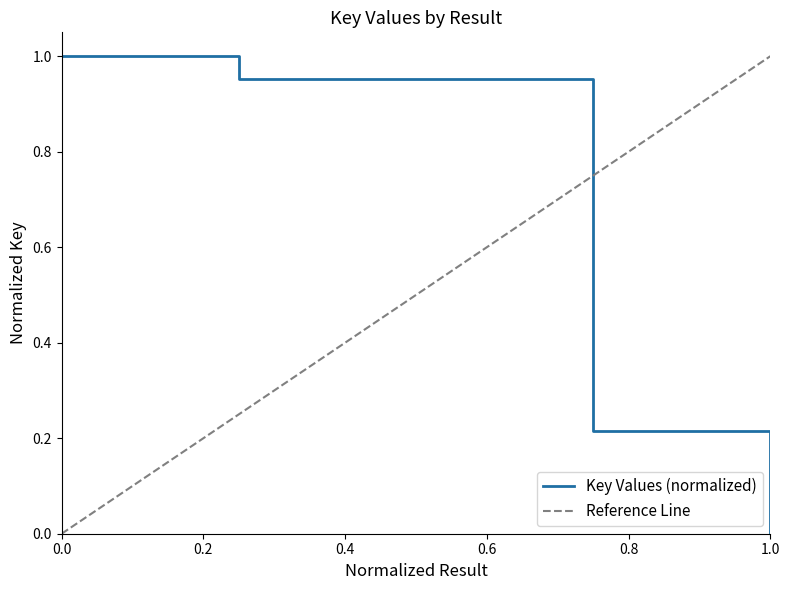

True or false: Key Values (normalized) has a value of 0.7 at 1.0.

False